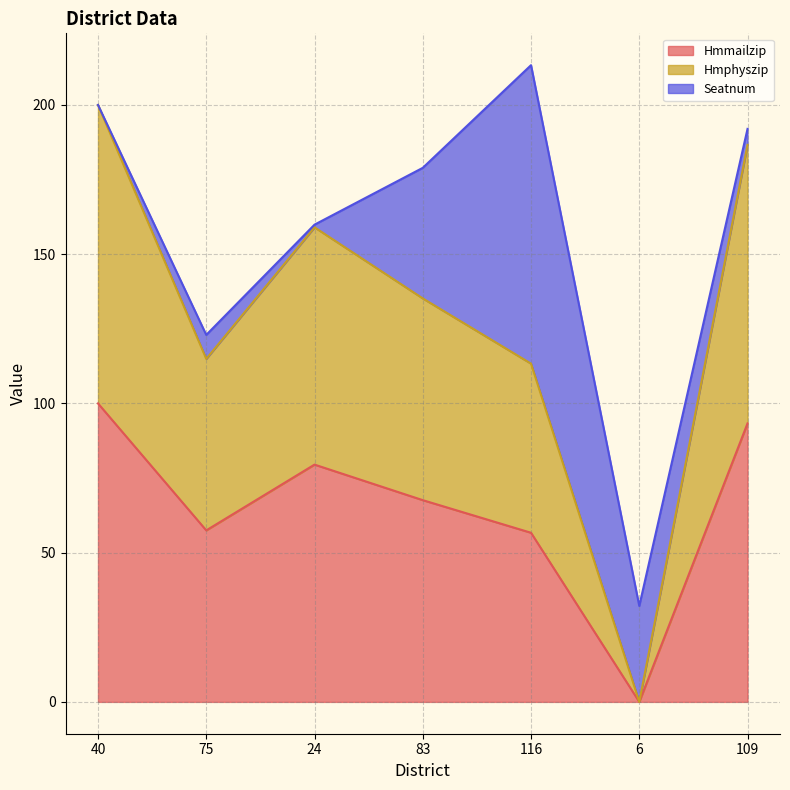

How many lines are shown in the chart?

3